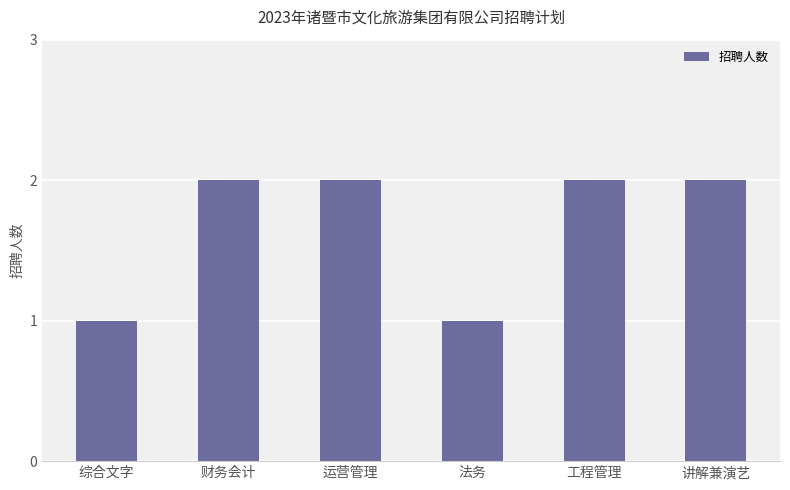

What is the change in value from 综合文字 to 工程管理?

+1